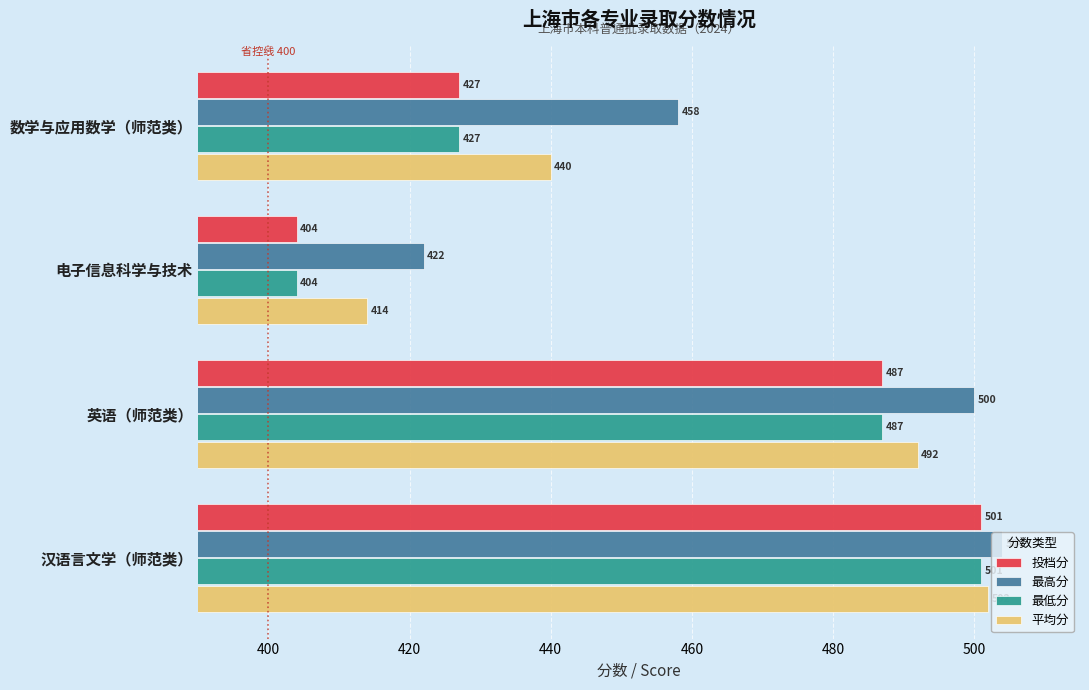

Which series has the largest total across all categories?

最高分